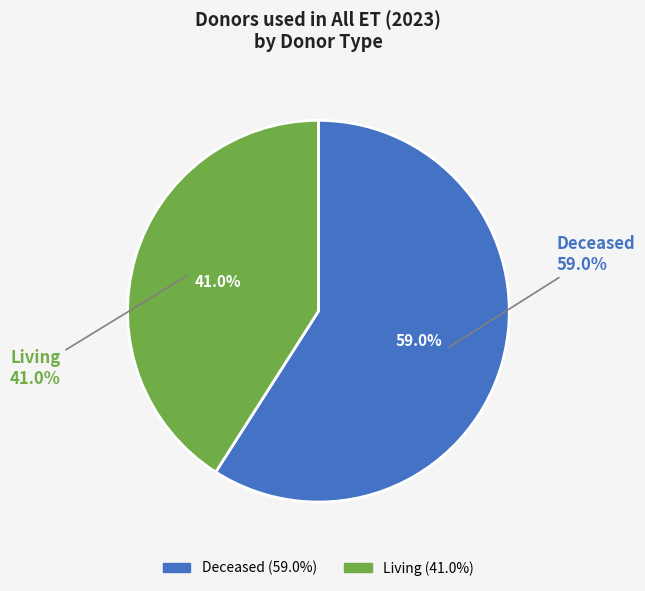

Do Living and Deceased together represent more than half of the pie?

Yes